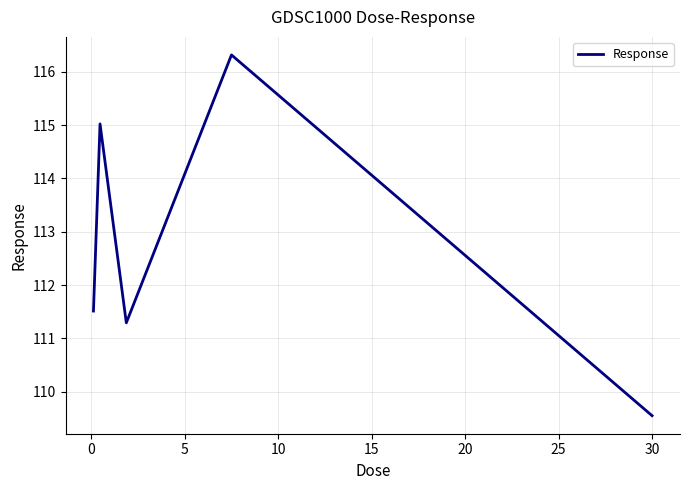

What is the sum of all values?

563.7